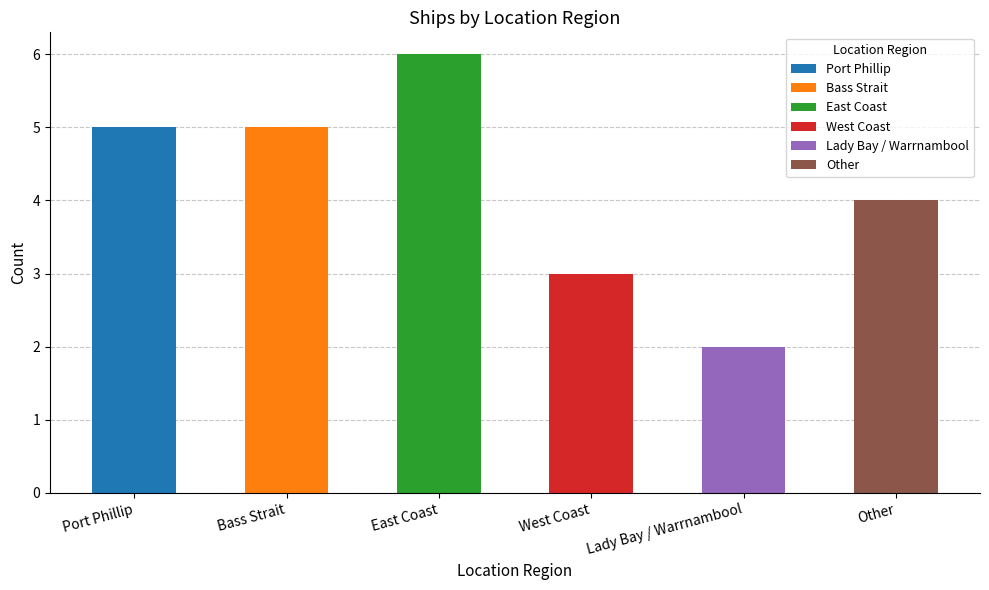

Count the number of data series in this chart.

1